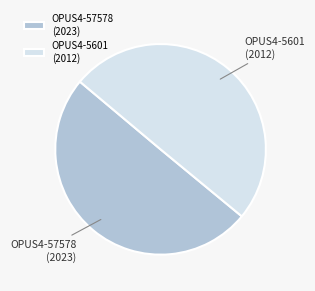

How many segments does this pie chart have?

2